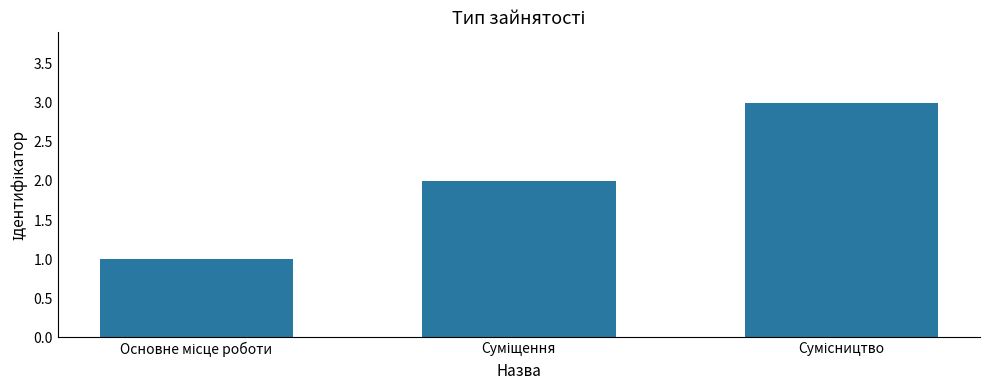

What is the greatest value displayed?

3